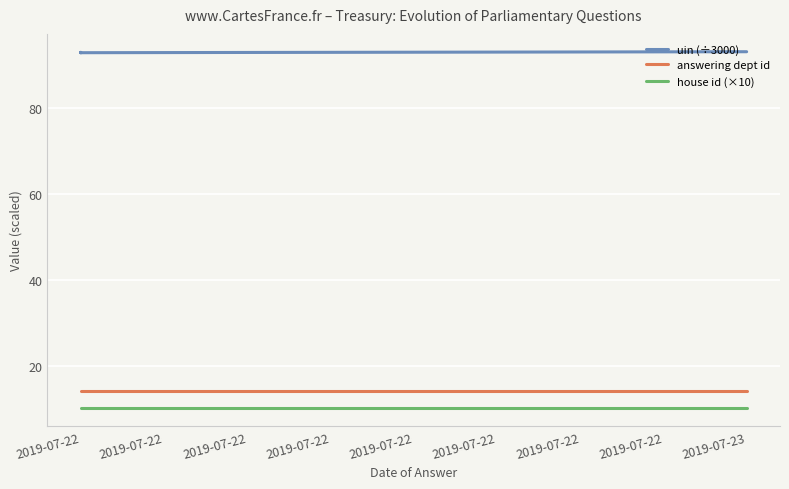

Is it true that uin (÷3000) equals 137.5 at 2019-07-23?

False